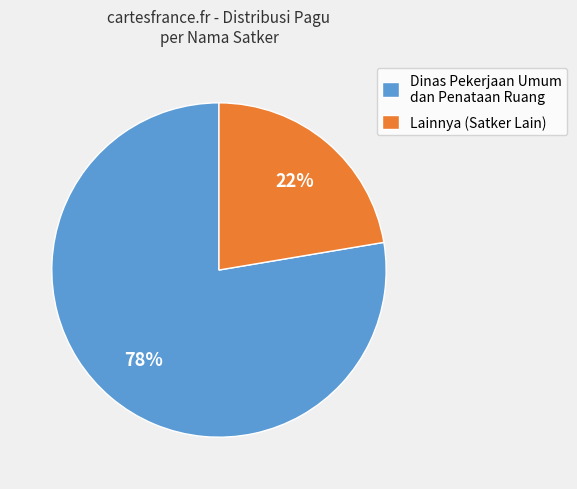

Is the sum of Lainnya (Satker Lain) and Dinas Pekerjaan Umum dan Penataan Ruang greater than half?

Yes